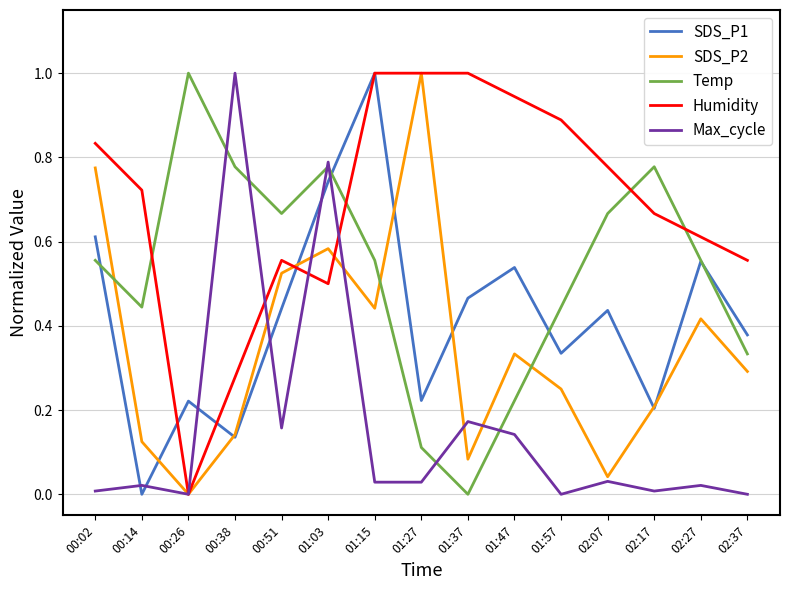

Which series changed the most between 02:17 and 02:37?

Temp